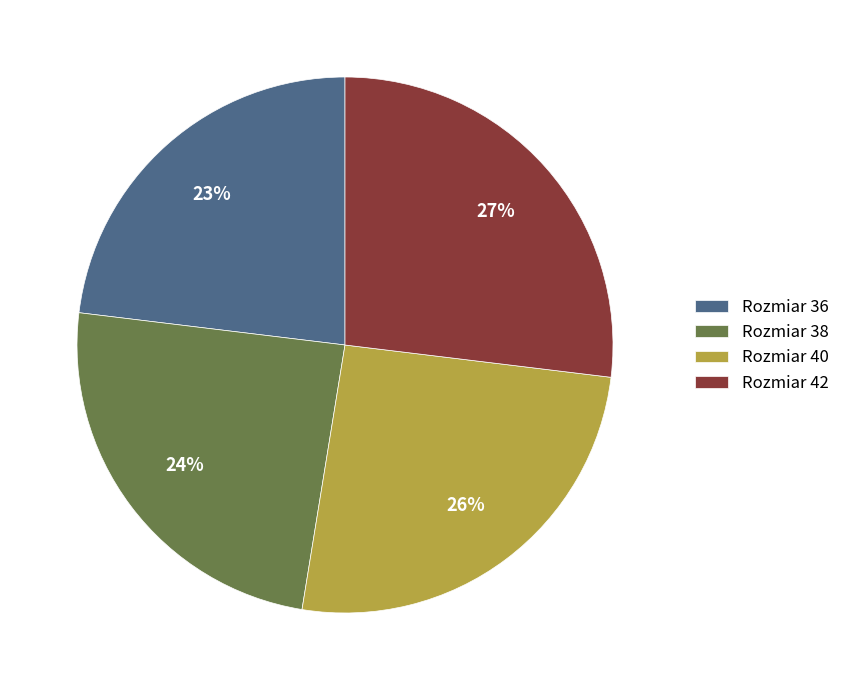

To the nearest percent, what is the difference between the largest and smallest slice percentages?

4%